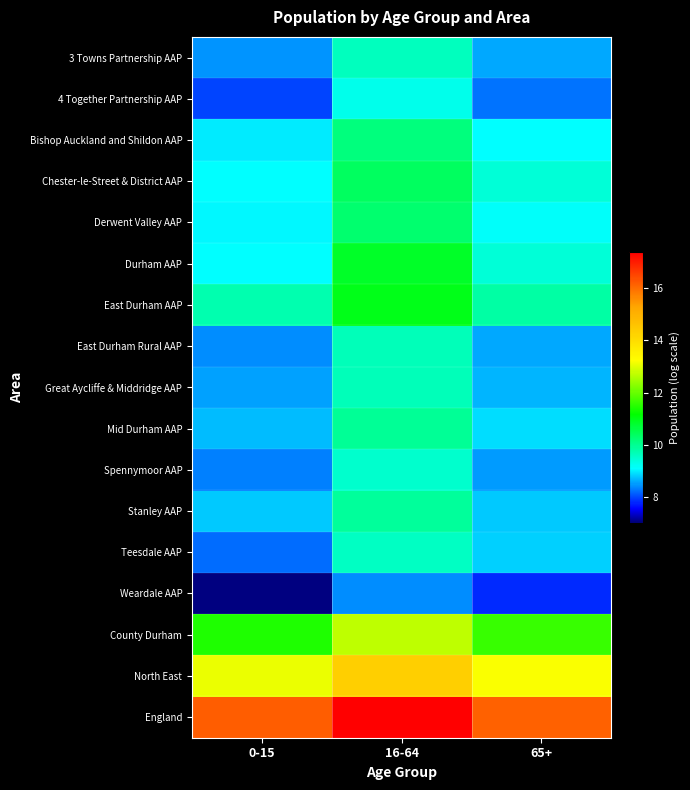

At how many categories does at least one series exceed 7?

3